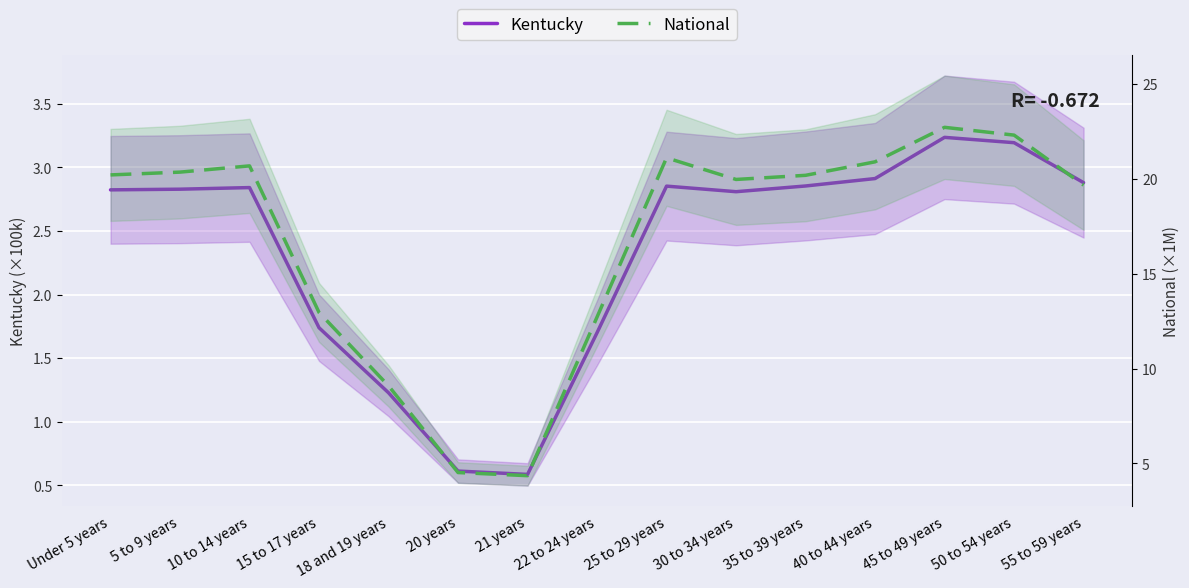

Rank the series by their average value, from lowest to highest.

Kentucky, National